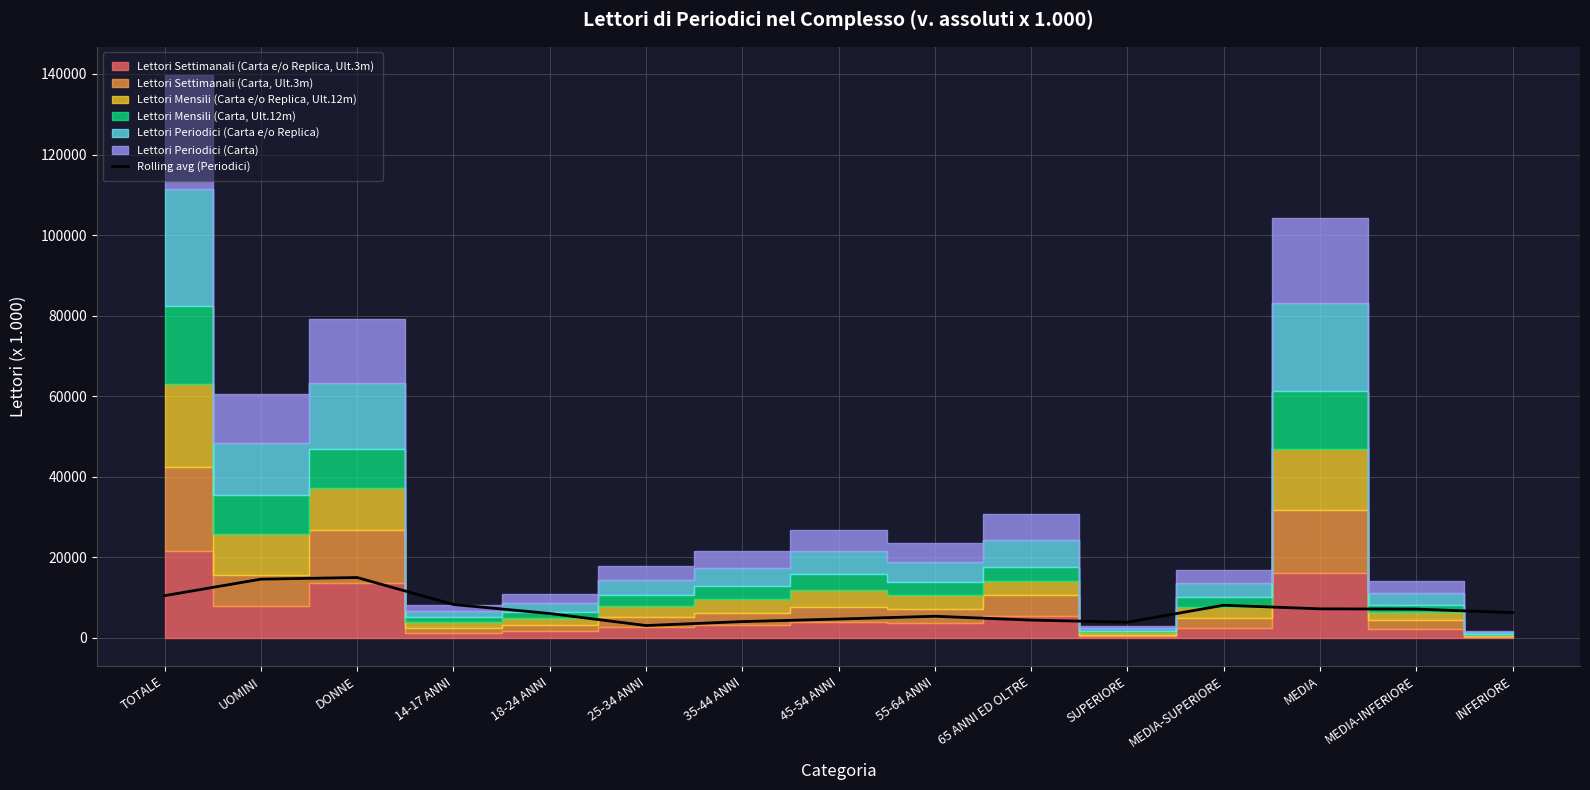

What is the change in value from 14-17 ANNI to SUPERIORE?

-4396.5